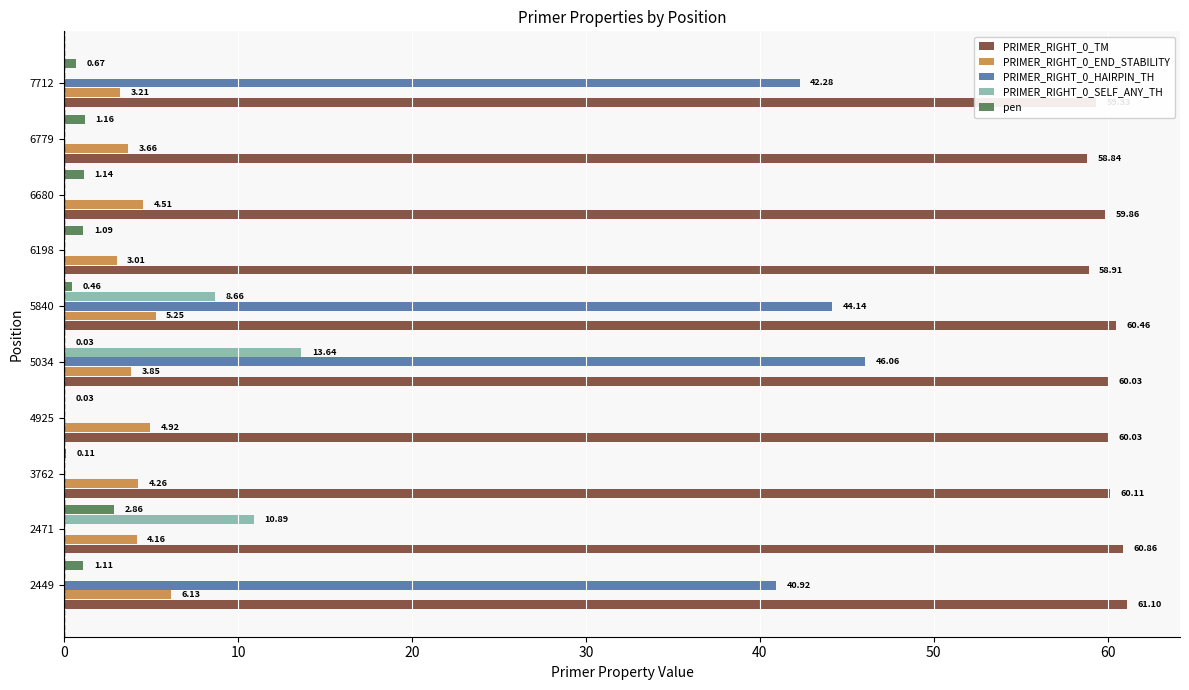

Is the value of PRIMER_RIGHT_0_SELF_ANY_TH at 6680 greater than the value of PRIMER_RIGHT_0_TM at 6779?

No